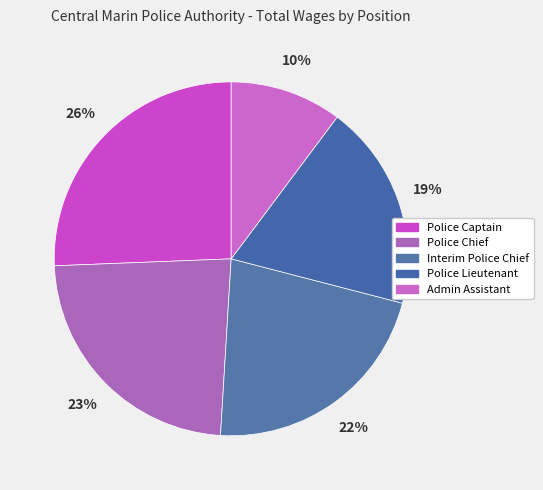

Does Police Lieutenant represent more than half of the total?

No